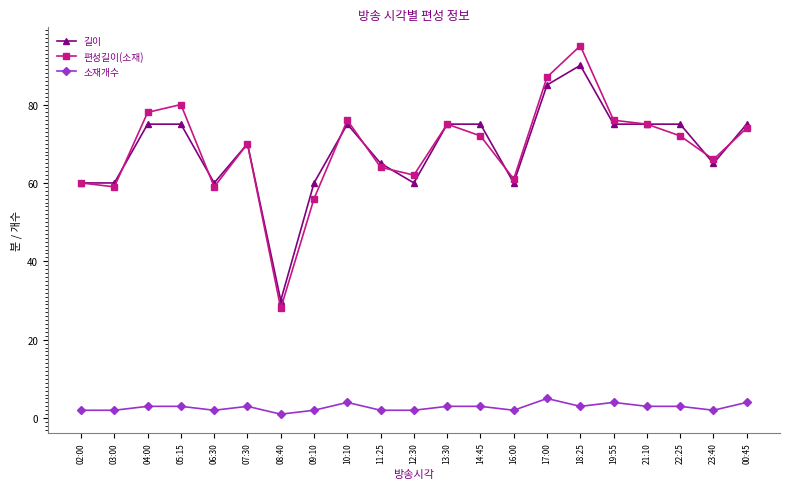

What is the spread (max minus min) of values at 16:00?

59